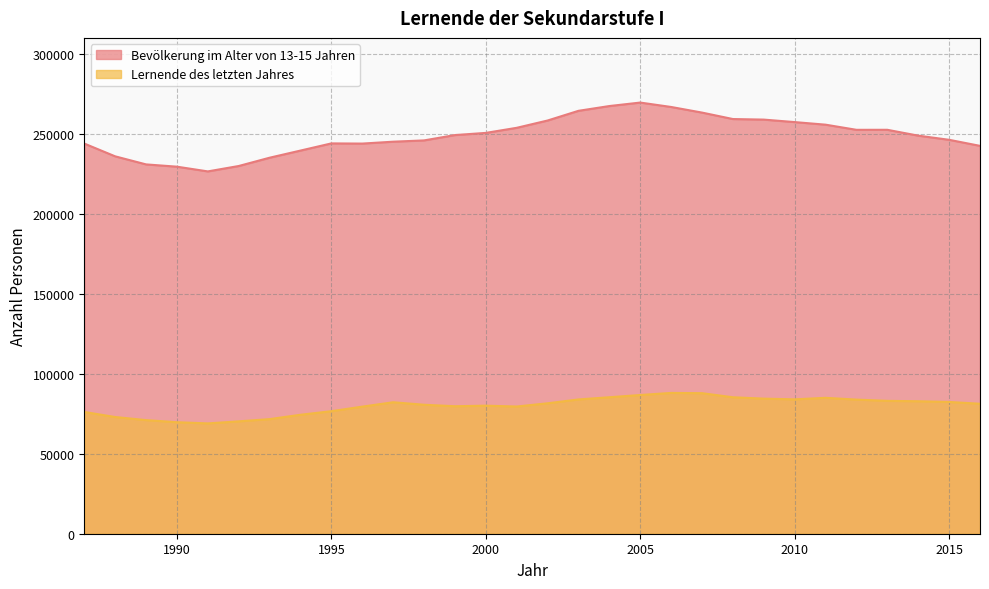

What is the spread (max minus min) of values at 2011?

170650